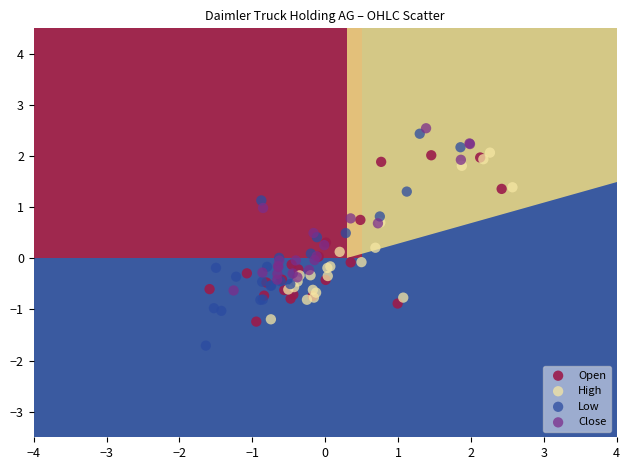

Which series contains the lowest Y value?

Low